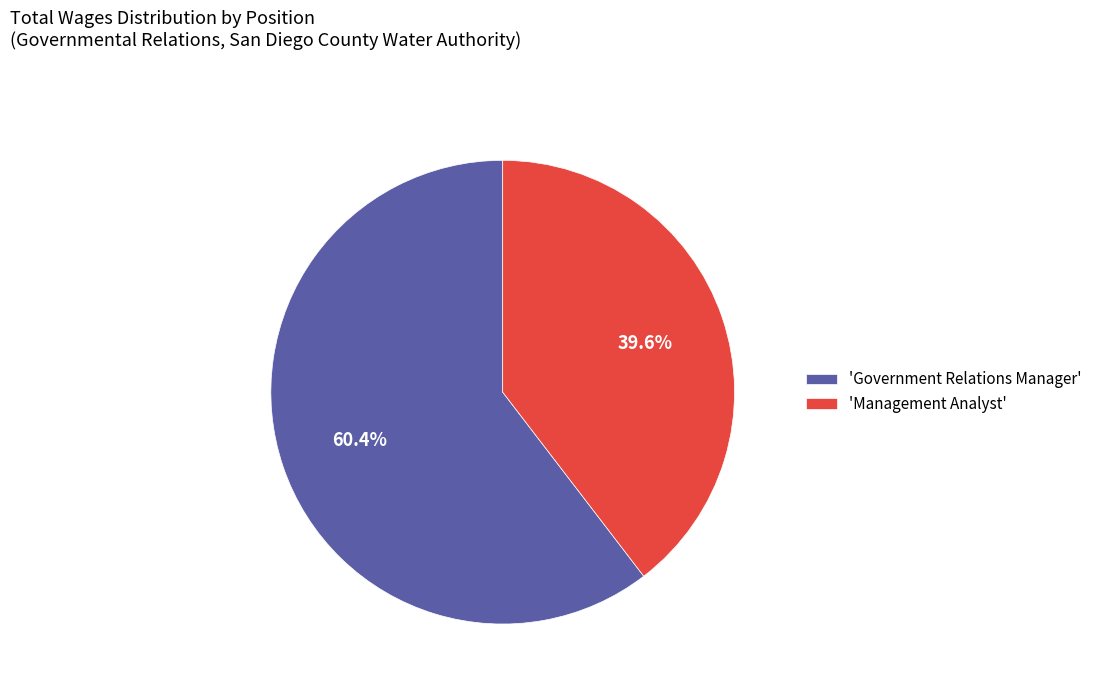

What is the largest slice in the pie chart?

'Government Relations Manager'